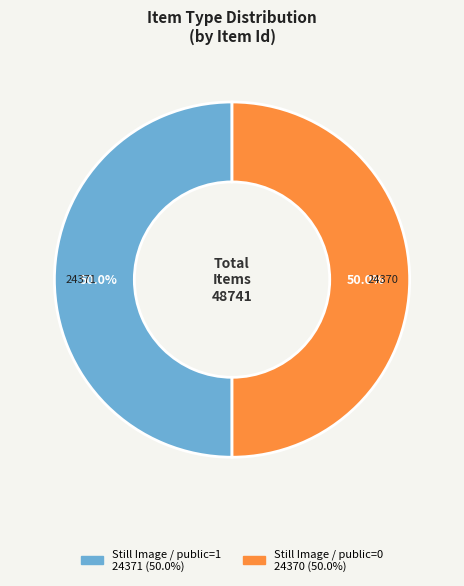

Is the sum of Still Image / public=0 and Still Image / public=1 greater than half?

Yes